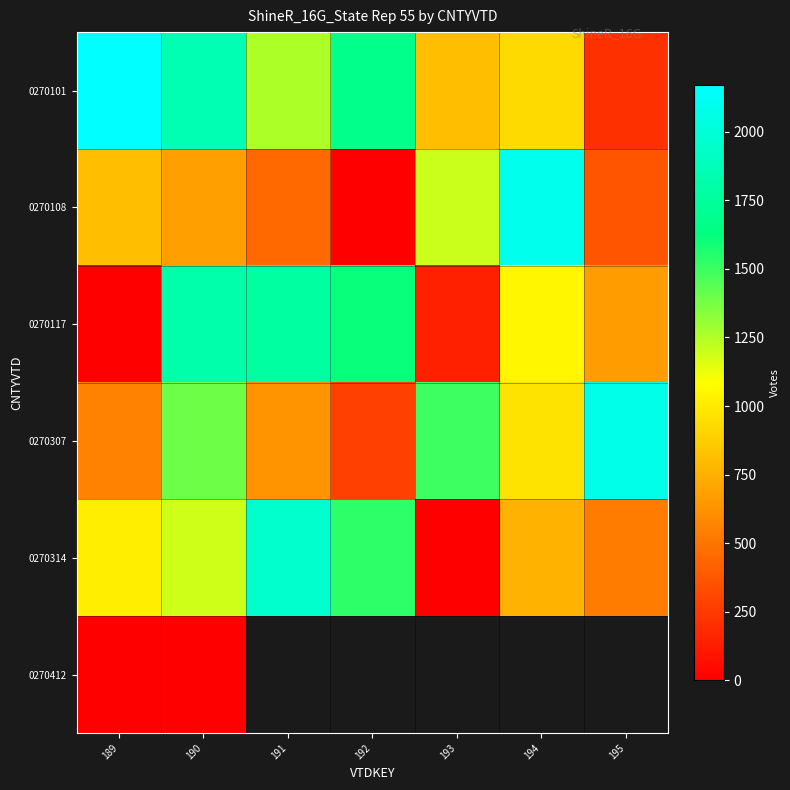

Which has a higher value, 192 or 191?

192